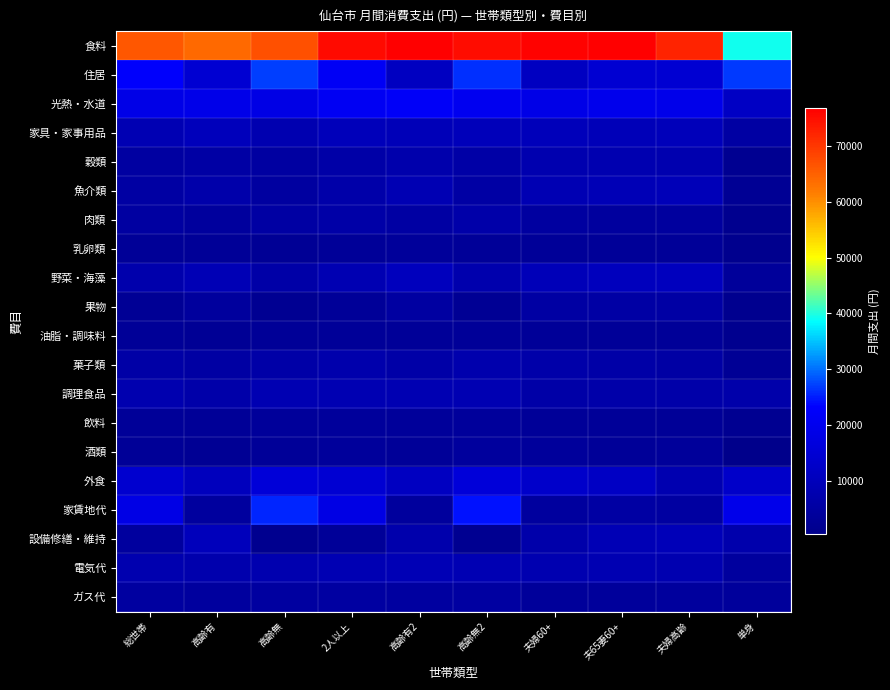

Reading left to right, extract all data points from this chart.

食料: 総世帯=66018	高齢有=64156	高齢無=66974	2人以上=75454	高齢有2=76662	高齢無2=74898	夫婦60+=76229	夫65妻60+=76635	夫婦高齢=72251	単身=39236
住居: 総世帯=22956	高齢有=14670	高齢無=27212	2人以上=21590	高齢有2=11415	高齢無2=26277	夫婦60+=11514	夫65妻60+=14539	夫婦高齢=14568	単身=26831
光熱・水道: 総世帯=18701	高齢有=18988	高齢無=18554	2人以上=21054	高齢有2=22009	高齢無2=20614	夫婦60+=18812	夫65妻60+=19594	夫婦高齢=19397	単身=12024
家具・家事用品: 総世帯=8709	高齢有=10052	高齢無=8019	2人以上=9820	高齢有2=9480	高齢無2=9976	夫婦60+=9961	夫65妻60+=9562	夫婦高齢=9845	単身=5558
穀類: 総世帯=5198	高齢有=5593	高齢無=4996	2人以上=6337	高齢有2=7152	高齢無2=5961	夫婦60+=7806	夫65妻60+=8208	夫婦高齢=7908	単身=1969
魚介類: 総世帯=5574	高齢有=6894	高齢無=4896	2人以上=6689	高齢有2=8809	高齢無2=5712	夫婦60+=8788	夫65妻60+=9395	夫婦高齢=9582	単身=2411
肉類: 総世帯=5011	高齢有=4295	高齢無=5379	2人以上=6191	高齢有2=5465	高齢無2=6526	夫婦60+=4799	夫65妻60+=4610	夫婦高齢=4546	単身=1662
乳卵類: 総世帯=2923	高齢有=3059	高齢無=2853	2人以上=3460	高齢有2=3532	高齢無2=3427	夫婦60+=3305	夫65妻60+=3314	夫婦高齢=3379	単身=1399
野菜・海藻: 総世帯=7148	高齢有=9003	高齢無=6194	2人以上=8330	高齢有2=10415	高齢無2=7370	夫婦60+=9665	夫65妻60+=10383	夫婦高齢=10797	単身=3791
果物: 総世帯=2828	高齢有=4190	高齢無=2128	2人以上=3235	高齢有2=5005	高齢無2=2420	夫婦60+=5344	夫65妻60+=5839	夫婦高齢=5779	単身=1672
油脂・調味料: 総世帯=2927	高齢有=2815	高齢無=2985	2人以上=3448	高齢有2=3409	高齢無2=3465	夫婦60+=3423	夫65妻60+=3483	夫婦高齢=3266	単身=1451
菓子類: 総世帯=5981	高齢有=5429	高齢無=6264	2人以上=7134	高齢有2=6271	高齢無2=7531	夫婦60+=6573	夫65妻60+=6250	夫婦高齢=5840	単身=2708
調理食品: 総世帯=7905	高齢有=6694	高齢無=8527	2人以上=8257	高齢有2=8256	高齢無2=8258	夫婦60+=6329	夫65妻60+=6631	夫婦高齢=6574	単身=6904
飲料: 総世帯=3374	高齢有=3099	高齢無=3516	2人以上=3890	高齢有2=3778	高齢無2=3941	夫婦60+=3269	夫65妻60+=3315	夫婦高齢=2931	単身=1911
酒類: 総世帯=3028	高齢有=2543	高齢無=3277	2人以上=3911	高齢有2=3229	高齢無2=4225	夫婦60+=3852	夫65妻60+=3321	夫婦高齢=3607	単身=521
外食: 総世帯=14121	高齢有=10541	高齢無=15960	2人以上=14573	高齢有2=11340	高齢無2=16062	夫婦60+=13075	夫65妻60+=11887	夫婦高齢=8043	単身=12837
家賃地代: 総世帯=18494	高齢有=4468	高齢無=25700	2人以上=18147	高齢有2=4276	高齢無2=24537	夫婦60+=4634	夫65妻60+=5510	夫婦高齢=5002	単身=19478
設備修繕・維持: 総世帯=4461	高齢有=10202	高齢無=1512	2人以上=3443	高齢有2=7138	高齢無2=1740	夫婦60+=6879	夫65妻60+=9029	夫婦高齢=9566	単身=7353
電気代: 総世帯=7666	高齢有=7654	高齢無=7673	2人以上=8767	高齢有2=8935	高齢無2=8690	夫婦60+=8049	夫65妻60+=8333	夫婦高齢=8253	単身=4543
ガス代: 総世帯=4714	高齢有=4486	高齢無=4832	2人以上=5008	高齢有2=4931	高齢無2=5044	夫婦60+=3774	夫65妻60+=4010	夫婦高齢=4156	単身=3880